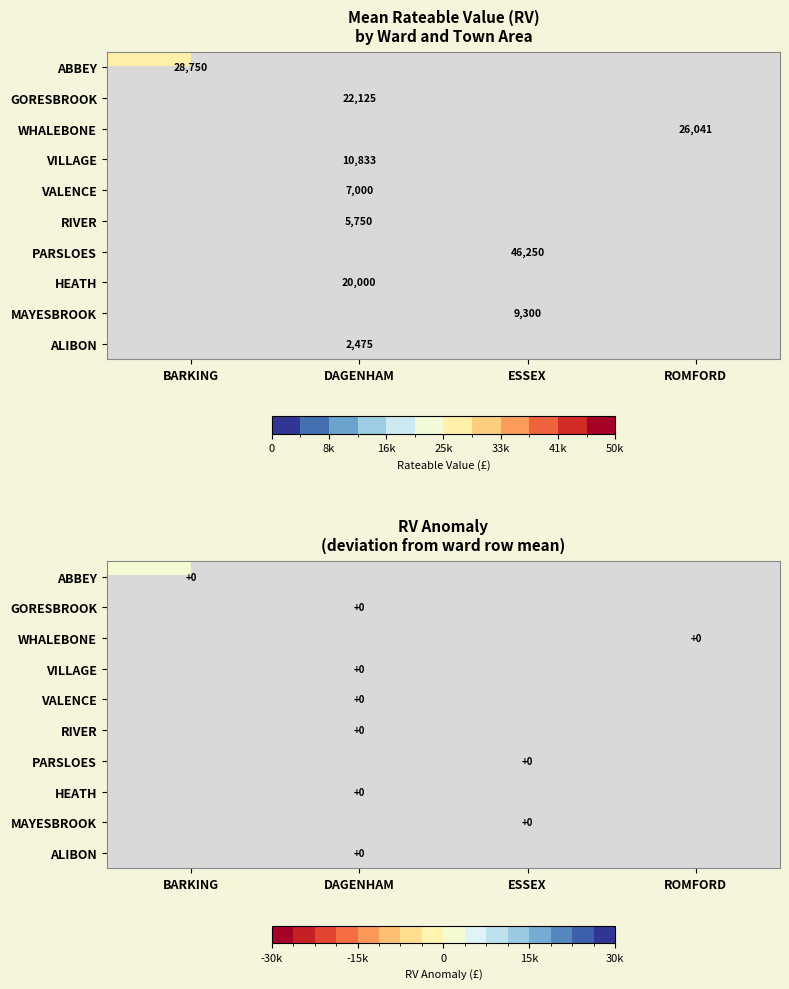

Is it true that RIVER equals 0.0 at ESSEX?

True